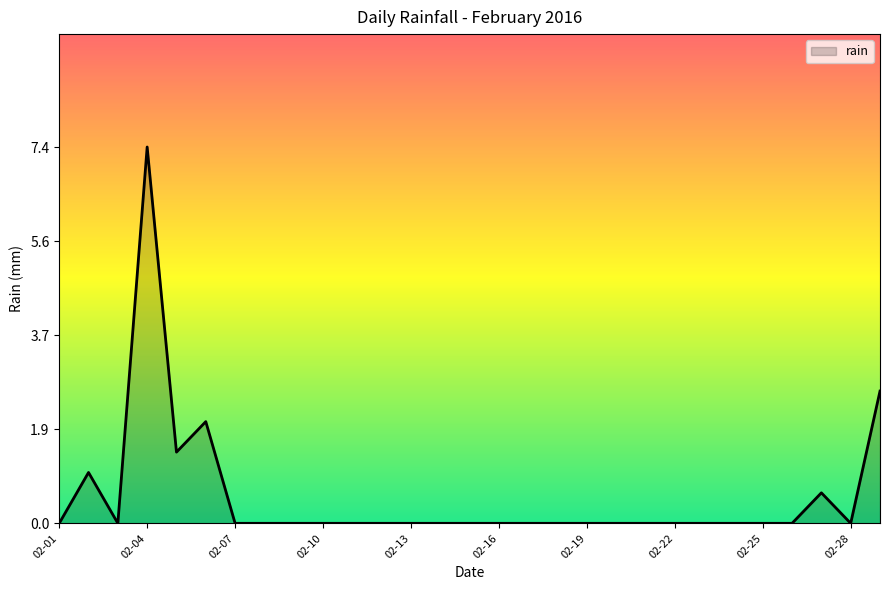

How many lines are shown in the chart?

1